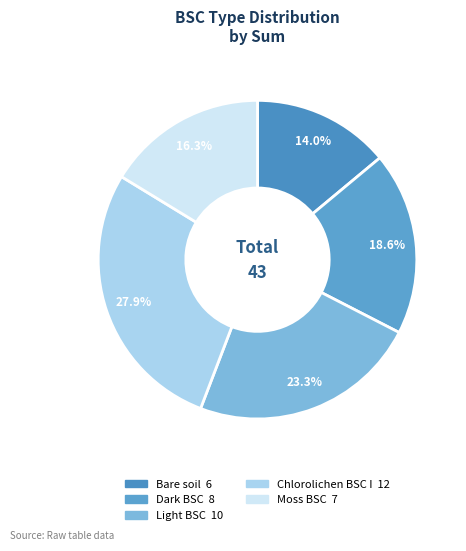

Do Moss BSC and Light BSC together represent more than half of the pie?

No